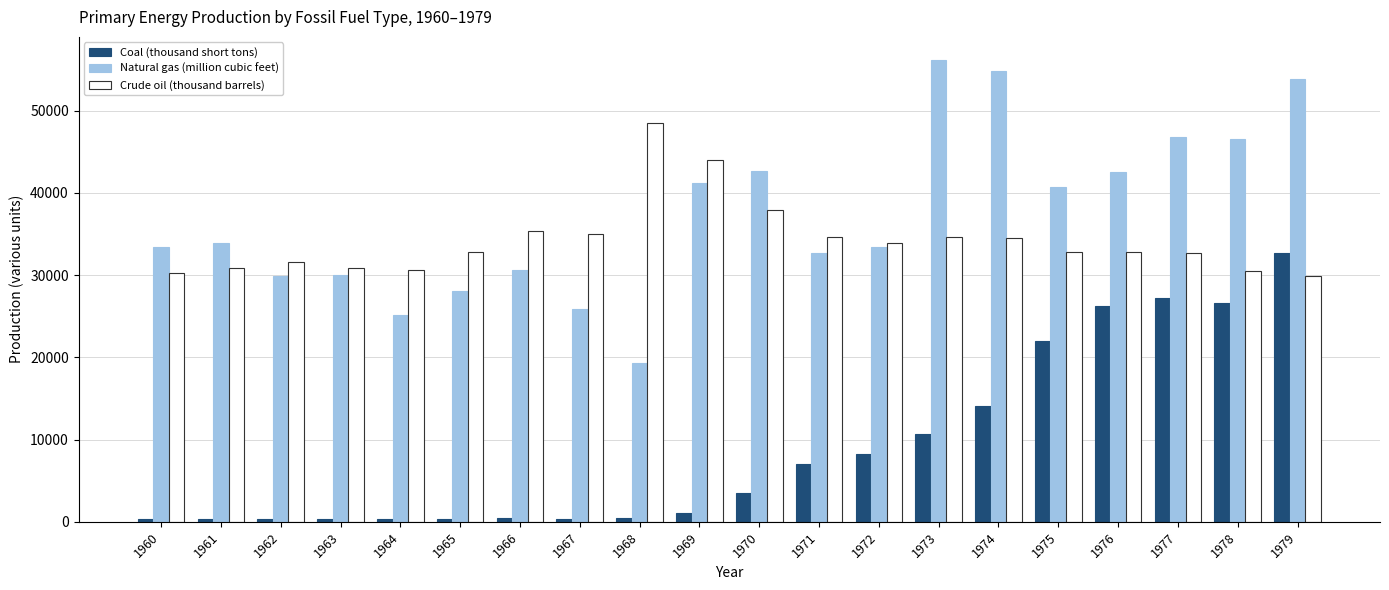

What value does the Natural gas (million cubic feet) series have at 1966?

30685